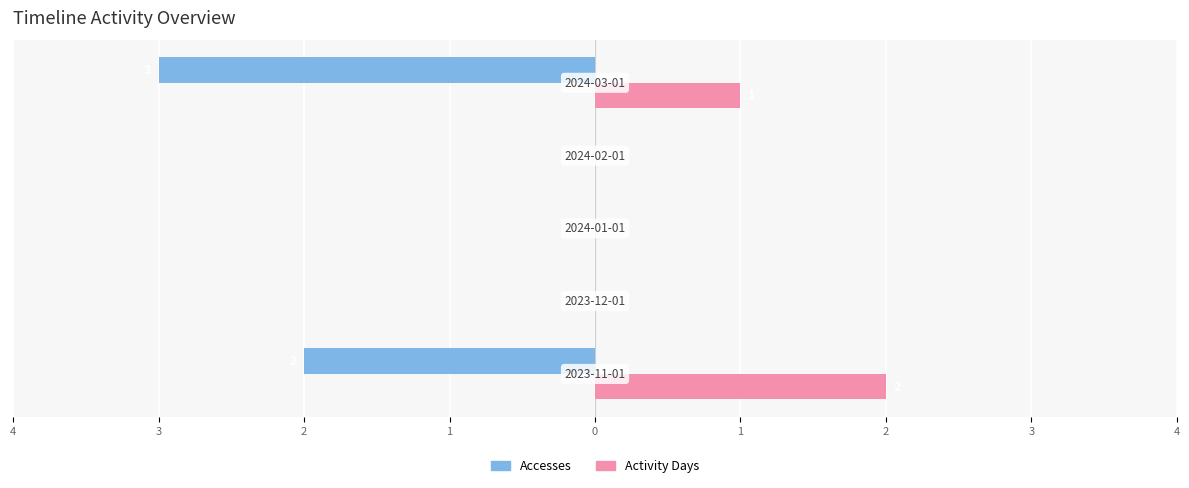

What are all the series names shown in the legend?

Accesses, Activity Days